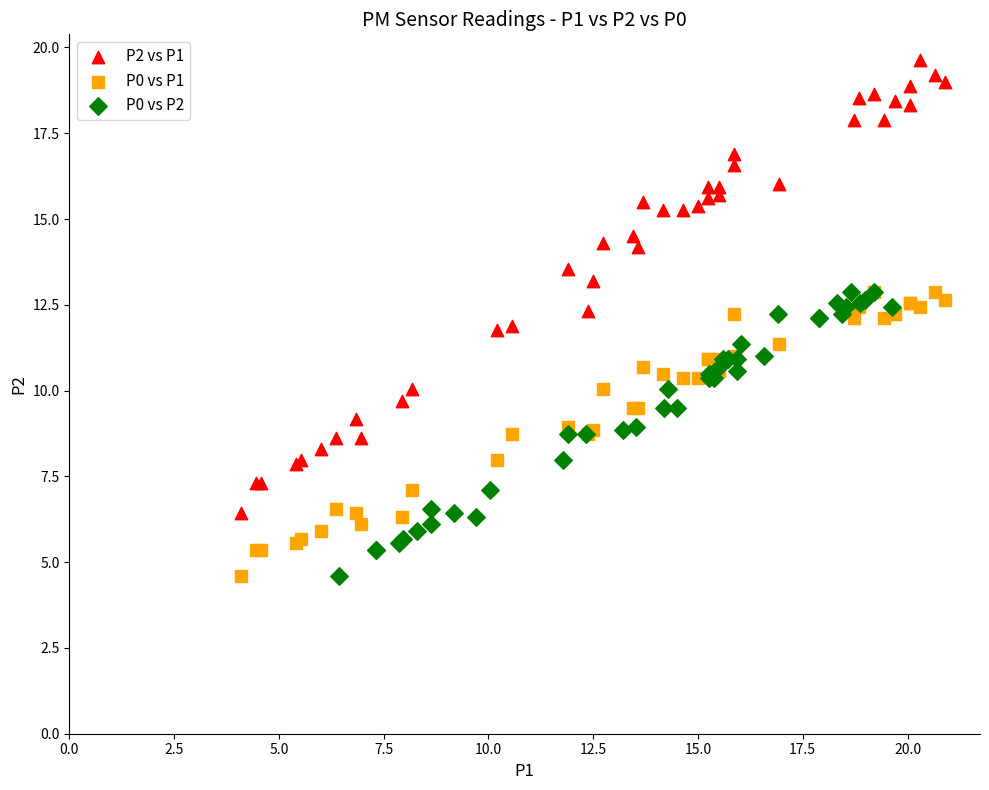

Which series contains the highest Y value?

P2 vs P1